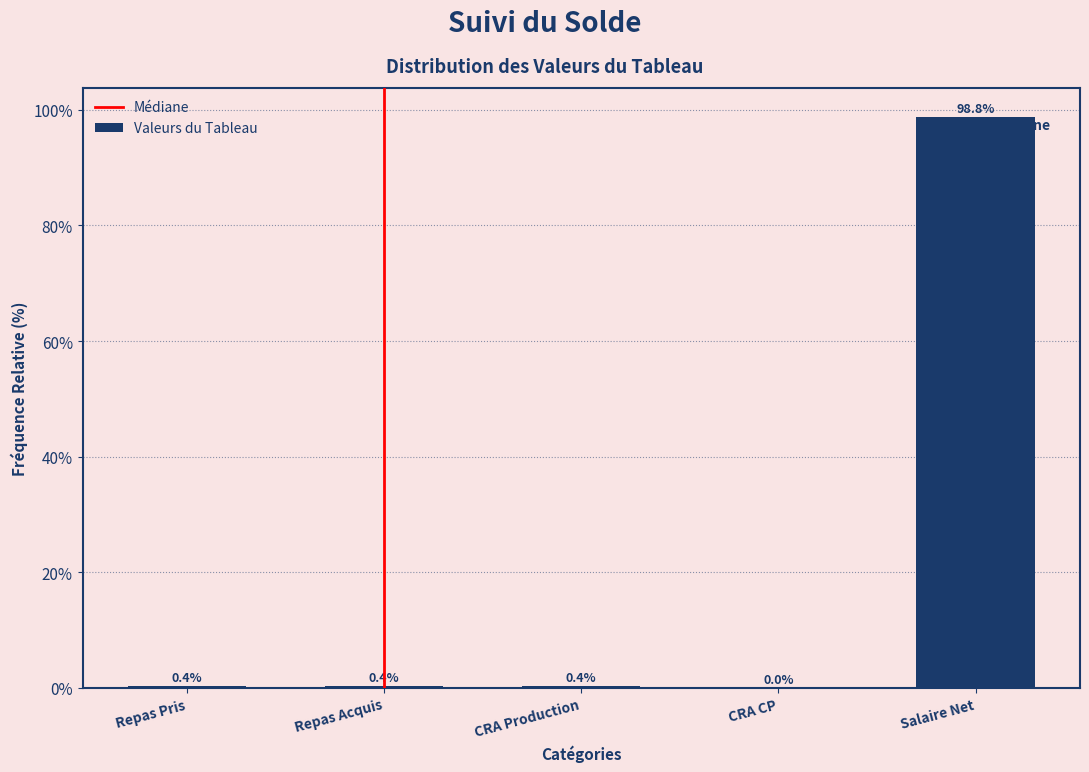

What is the maximum value shown in the chart?

98.8